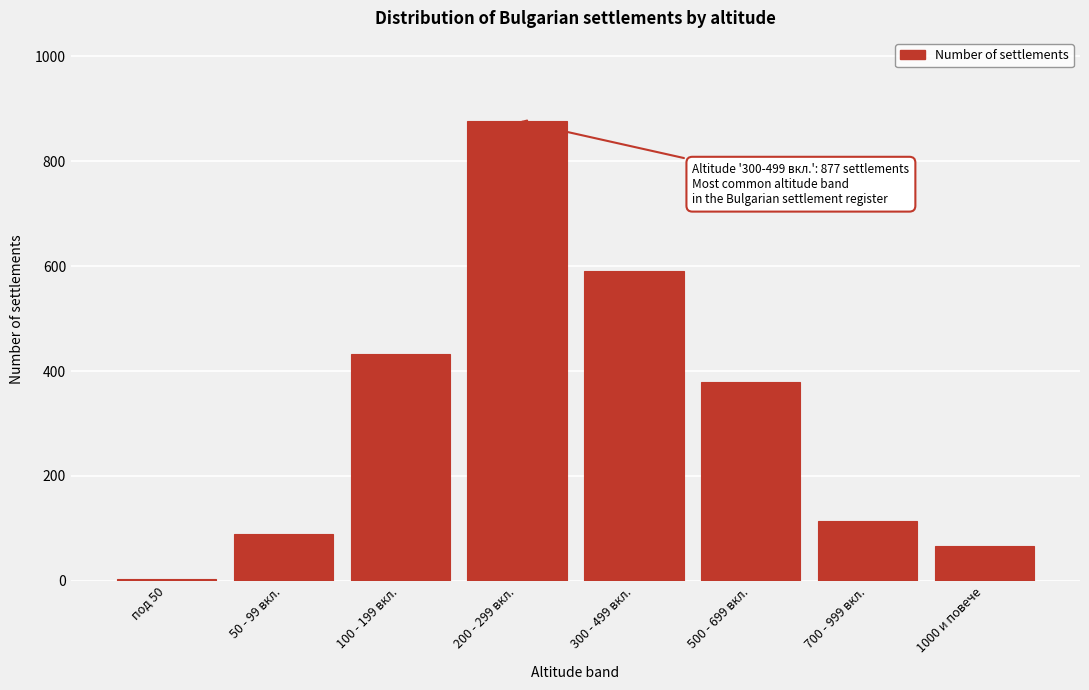

Reading left to right, list all the values displayed in this chart.

под 50=3	50 - 99 вкл.=89	100 - 199 вкл.=432	200 - 299 вкл.=877	300 - 499 вкл.=591	500 - 699 вкл.=380	700 - 999 вкл.=115	1000 и повече=67